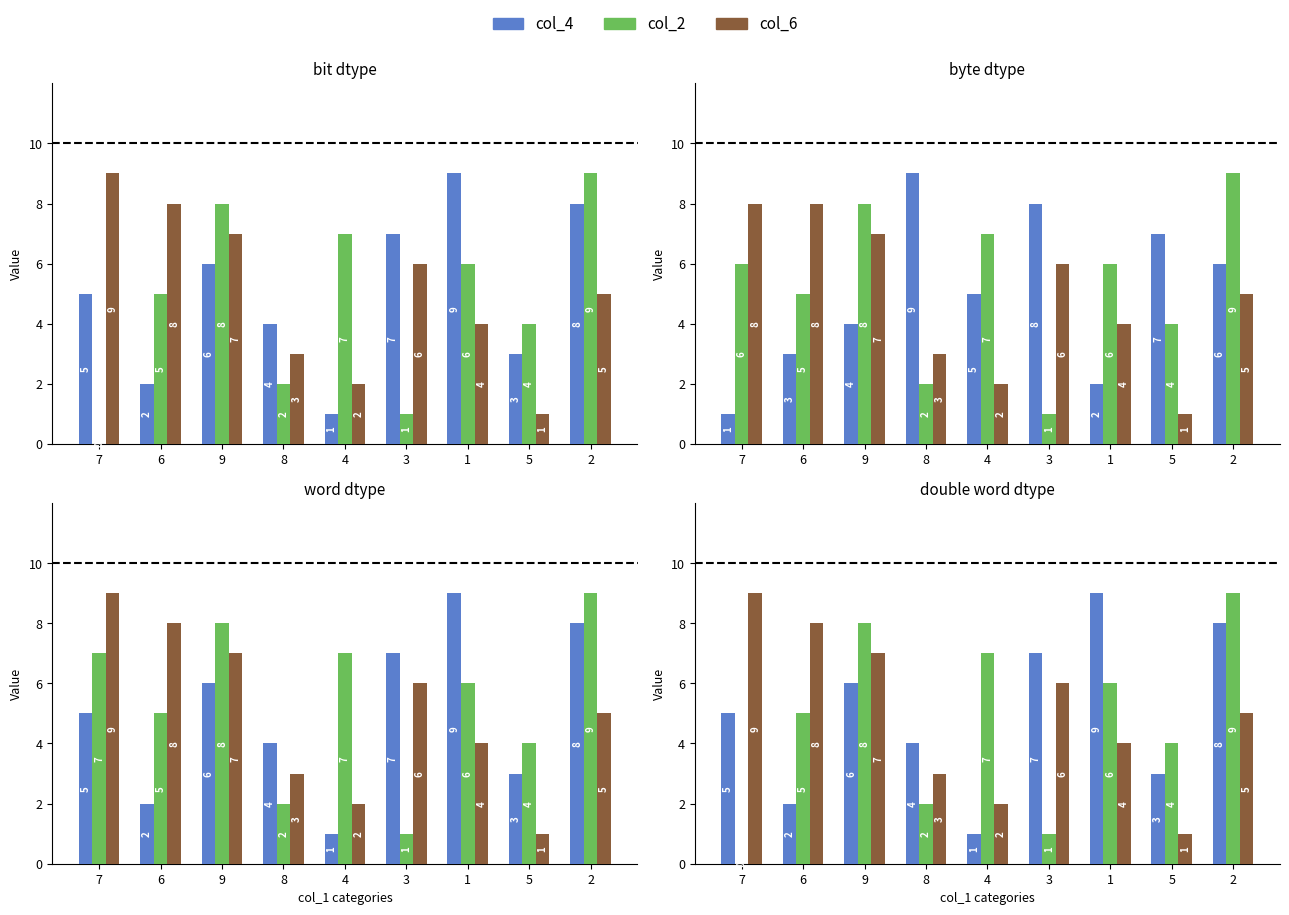

What value does the col_2 series have at 9?

8